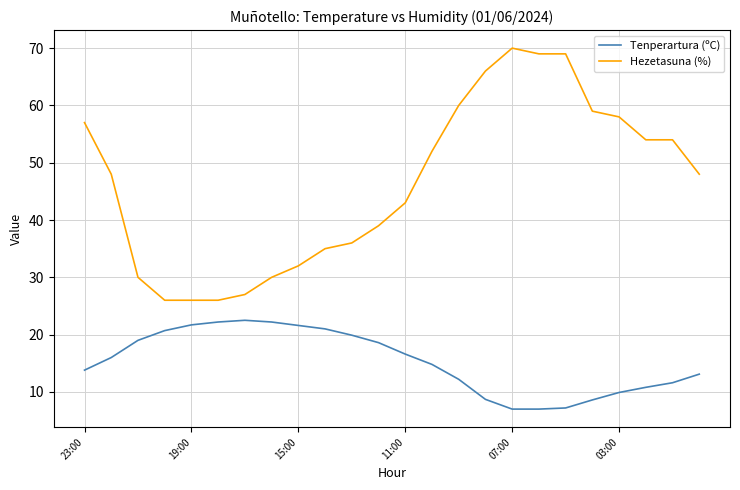

What is the maximum value shown in the chart?

70.0